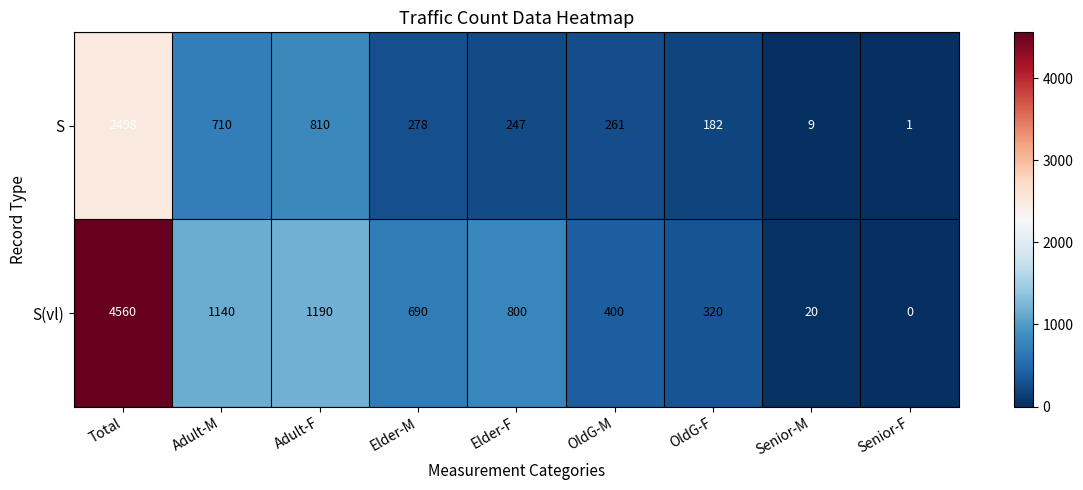

List the series in order of their peak value, lowest first.

S, S(vl)